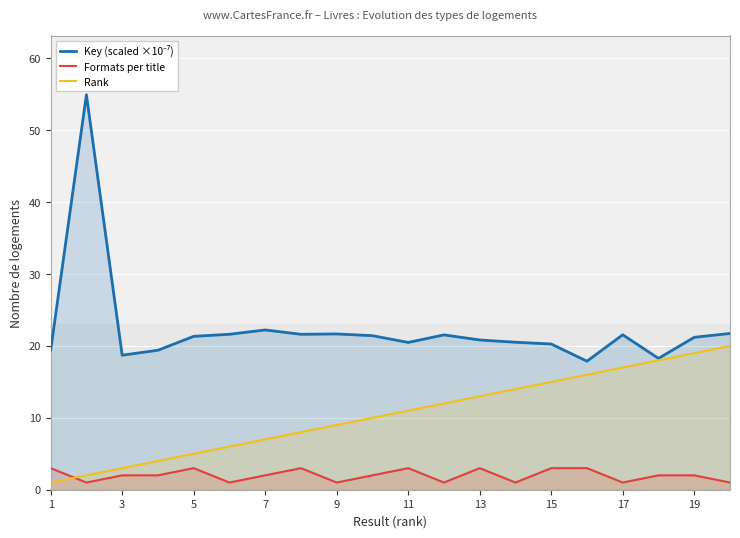

True or false: Key (scaled ×10⁻⁷) has more than 1 points higher than both neighbors.

True